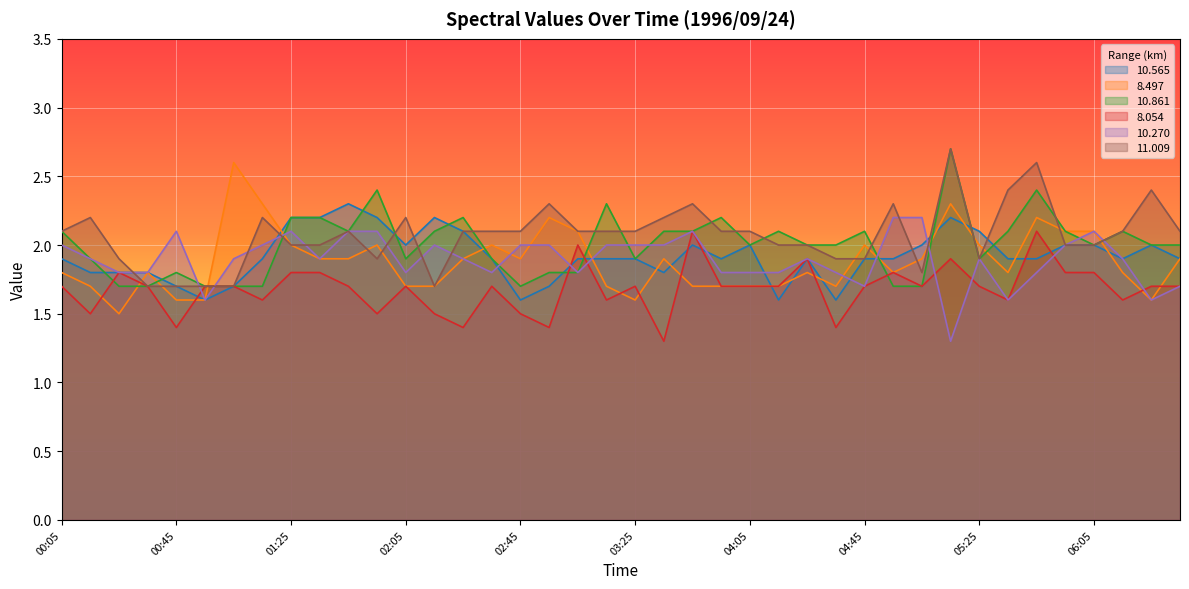

Count the 10.861 values in the range 1 to 2.

22